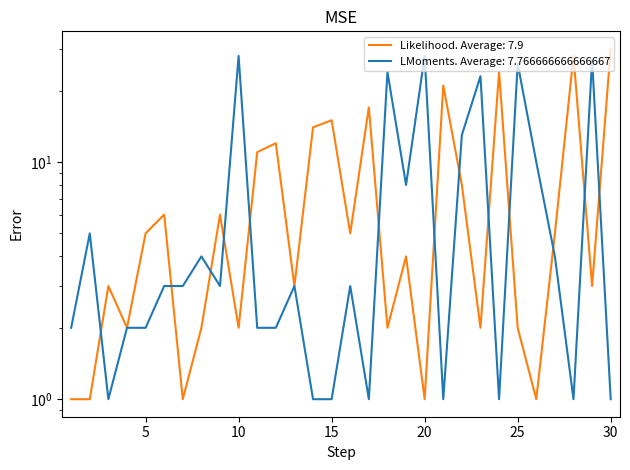

At which category is the sum across all series the highest?

30